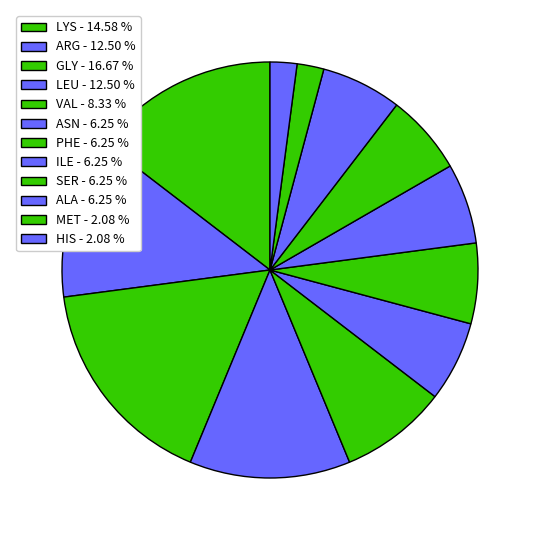

Does ARG represent more than half of the total?

No